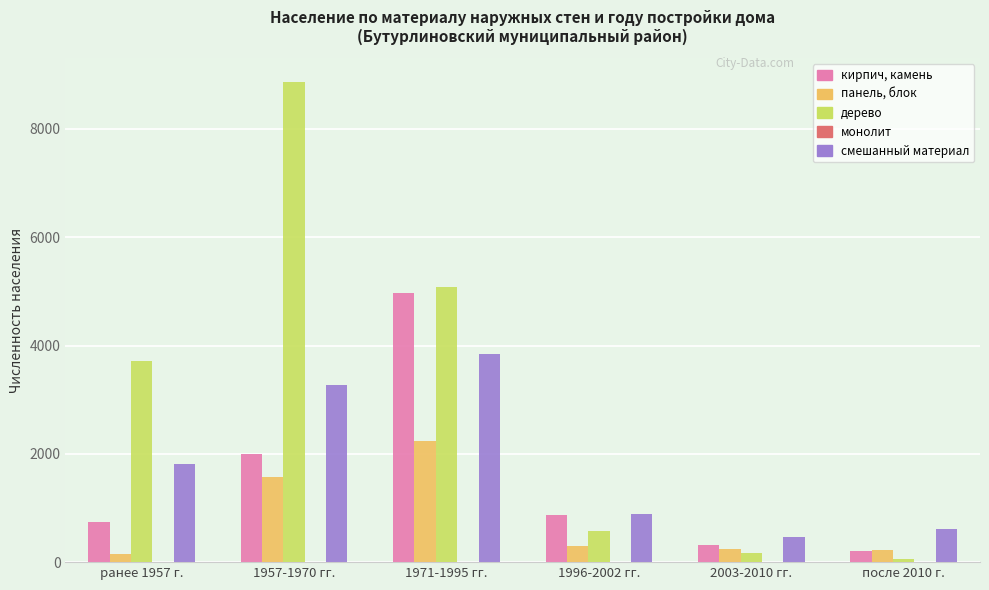

What is the maximum value for дерево?

8860